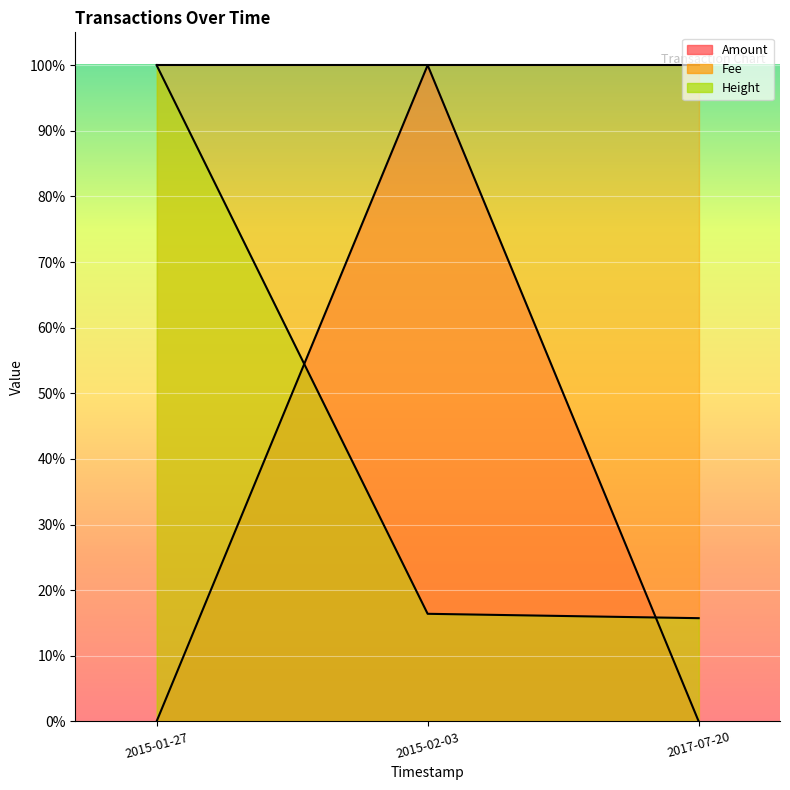

Which series has the widest spread of values?

Amount